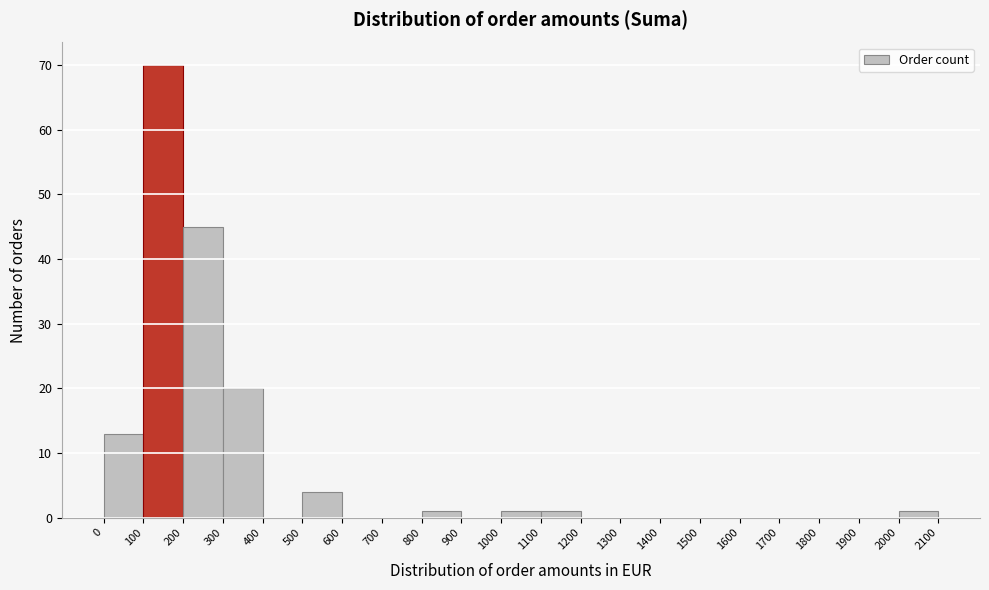

Reading left to right, list every bar in this chart as the range it spans on the x-axis followed by its height. The values are not printed on the chart, so give them approximately, as read against the axis.

0 to 100: 13
100 to 200: 70
200 to 300: 45
300 to 400: 20
400 to 500: 0
500 to 600: 4
600 to 700: 0
700 to 800: 0
800 to 900: 1
900 to 1000: 0
1000 to 1100: 1
1100 to 1200: 1
1200 to 1300: 0
1300 to 1400: 0
1400 to 1500: 0
1500 to 1600: 0
1600 to 1700: 0
1700 to 1800: 0
1800 to 1900: 0
1900 to 2000: 0
2000 to 2100: 1